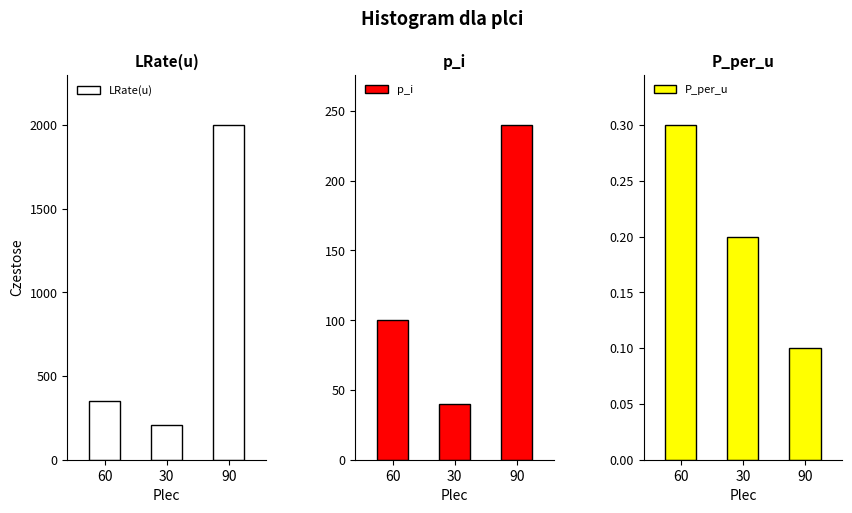

How many P_per_u values are between 0 and 1?

3